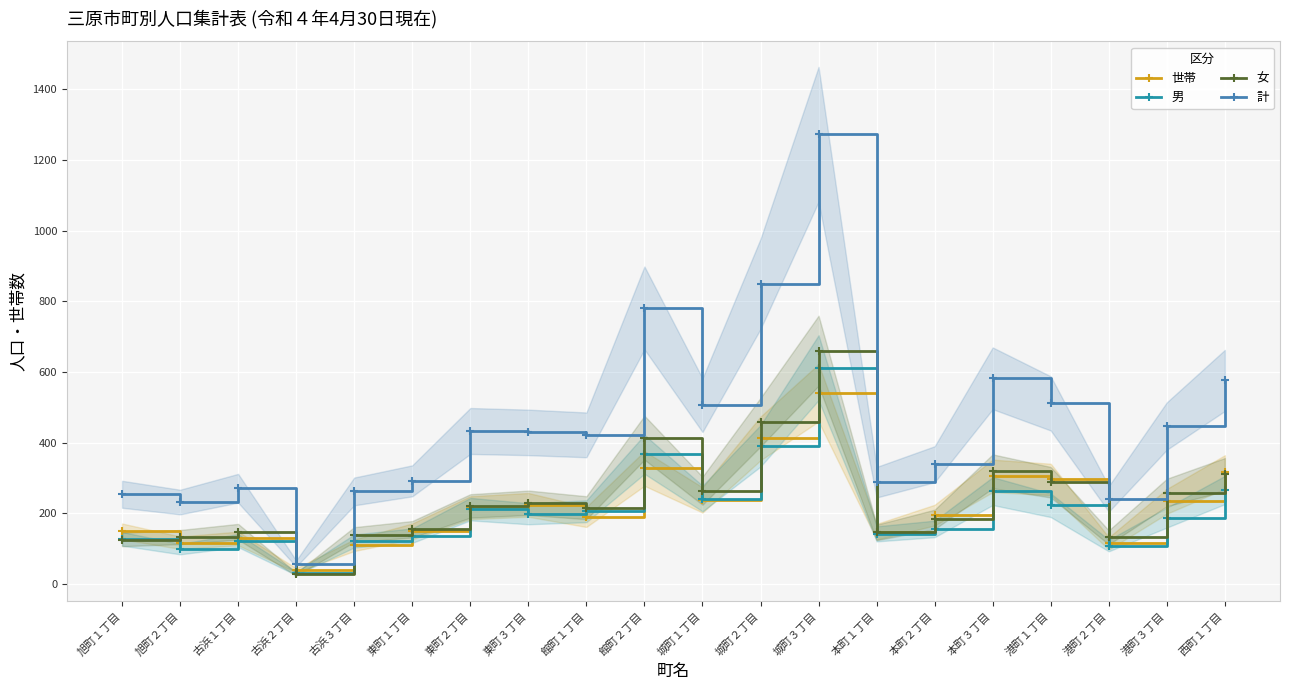

Rank the series by their maximum value, from highest to lowest.

計, 女, 男, 世帯